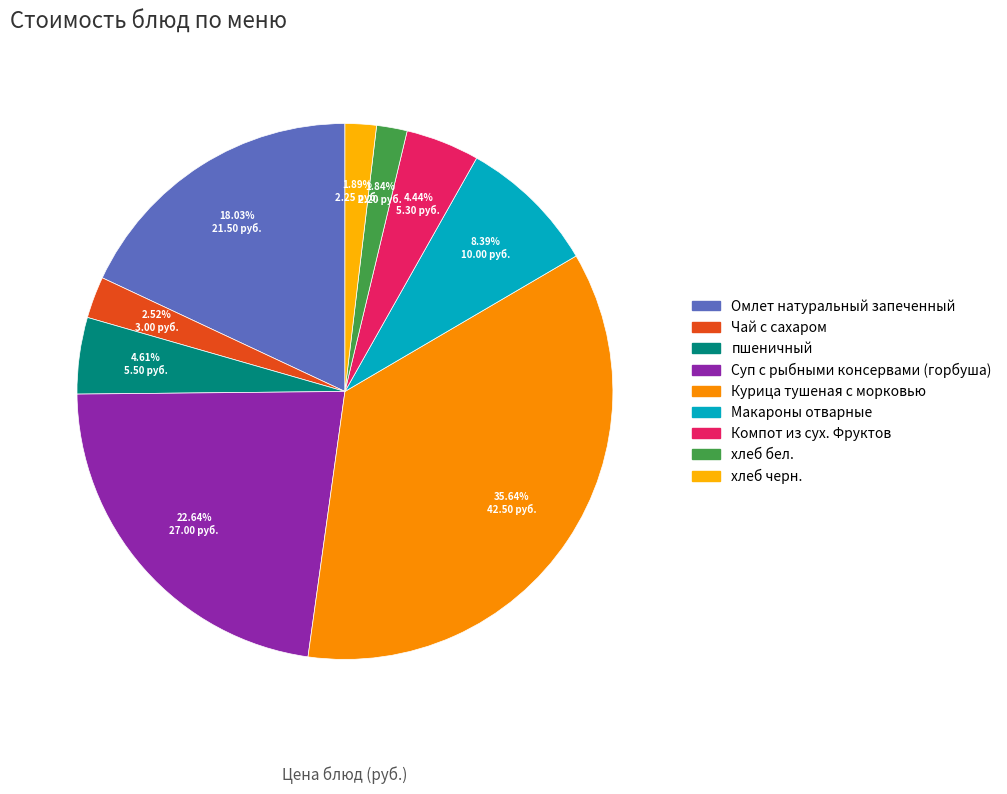

Is it true that Омлет натуральный запеченный is 27% of the pie?

False